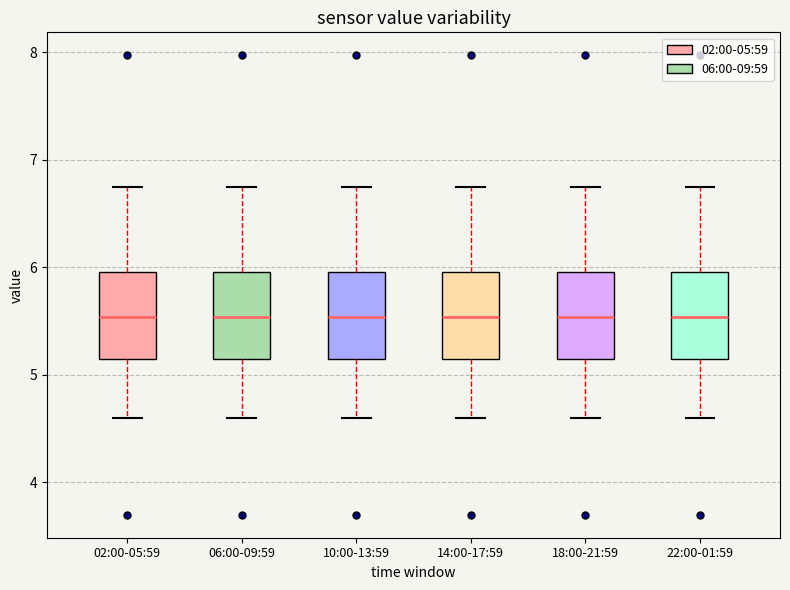

Reading left to right, transcribe this box plot: for each box, give where its median line is, the range the box spans, and where its two whiskers end, as read against the y-axis. The values are not printed on the chart, so give them approximately, as read against the axis.

02:00-05:59: median 5.5, box 5.2 to 6.0, whiskers 4.6 to 6.8
06:00-09:59: median 5.5, box 5.1 to 6.0, whiskers 4.6 to 6.8
10:00-13:59: median 5.5, box 5.2 to 6.0, whiskers 4.6 to 6.8
14:00-17:59: median 5.5, box 5.2 to 6.0, whiskers 4.6 to 6.8
18:00-21:59: median 5.5, box 5.1 to 6.0, whiskers 4.6 to 6.8
22:00-01:59: median 5.5, box 5.2 to 6.0, whiskers 4.6 to 6.8